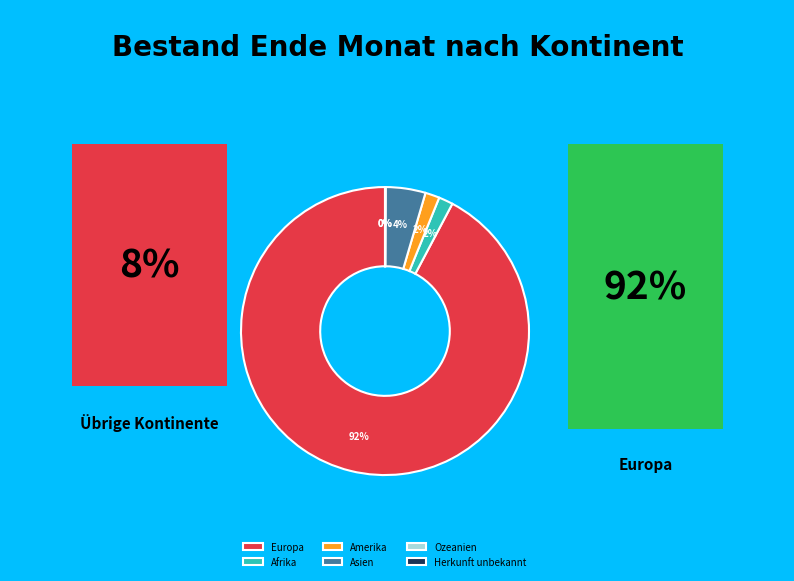

Which slice is the largest?

Europa